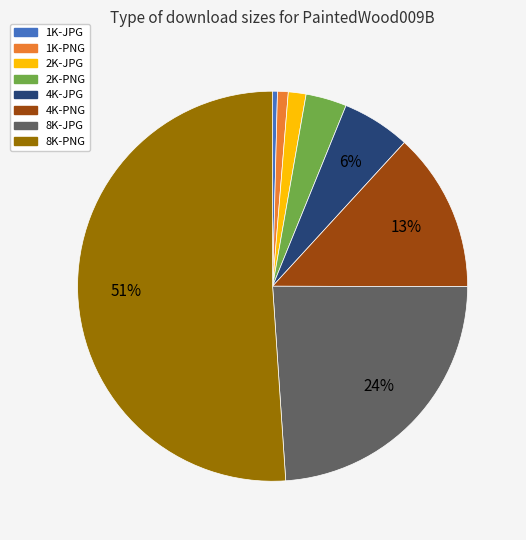

Count the number of slices in the pie.

8